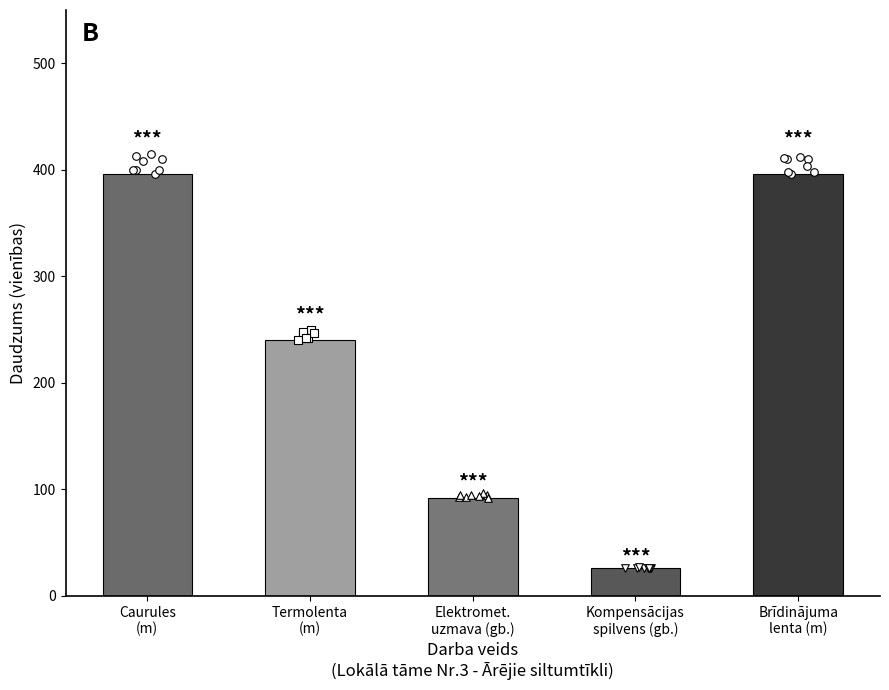

Which has a higher value, Elektromet.
uzmava (gb.) or Brīdinājuma
lenta (m)?

Brīdinājuma
lenta (m)